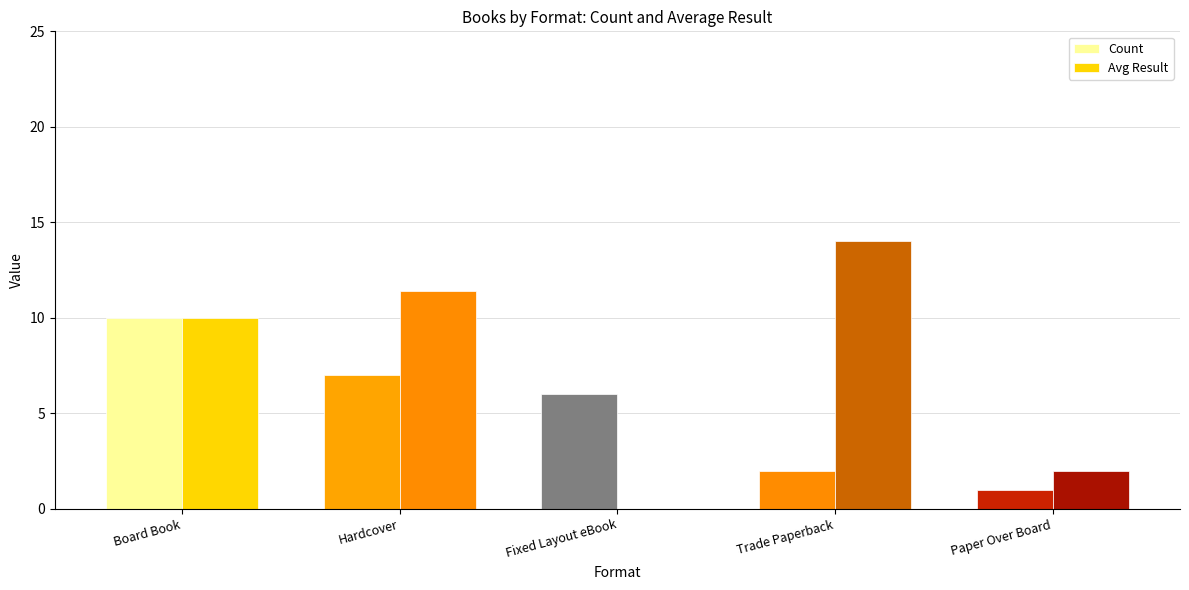

Reading left to right, what are all the values shown in this chart?

Count: 10.0	7.0	6.0	2.0	1.0
Avg Result: 10.0	11.4	0.0	14.0	2.0